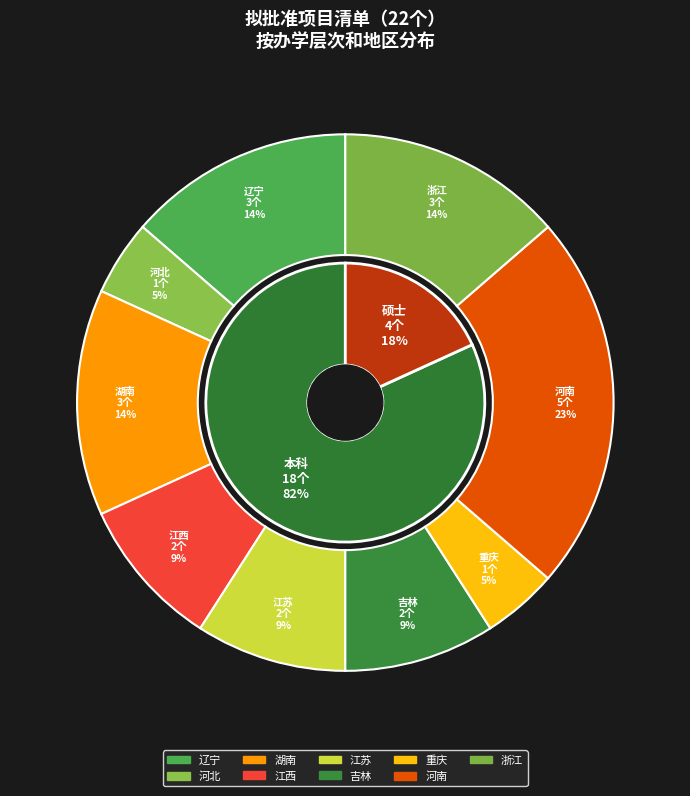

To the nearest percent, what is the average slice percentage?

50%